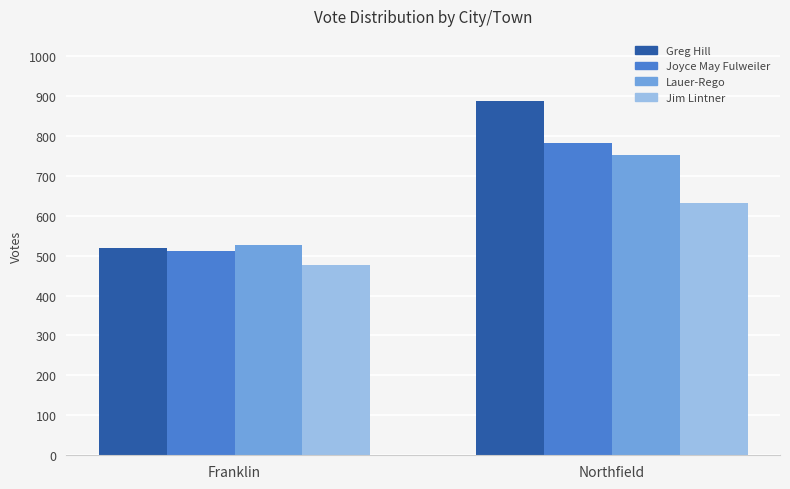

How many bars are there in each group?

4